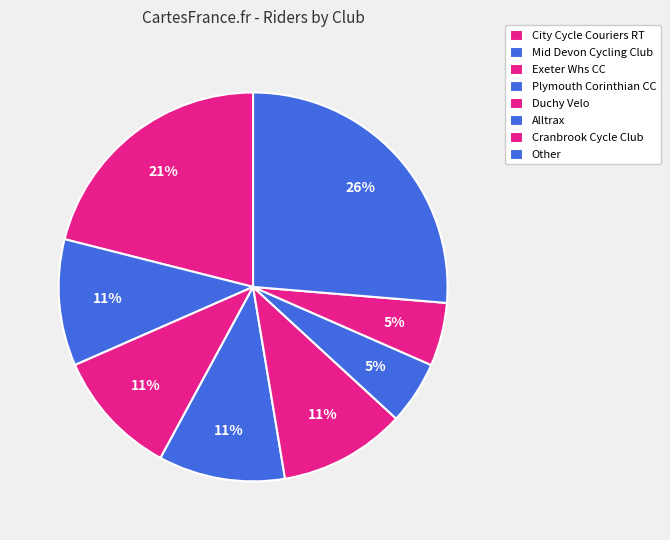

Which slice is the largest?

Other